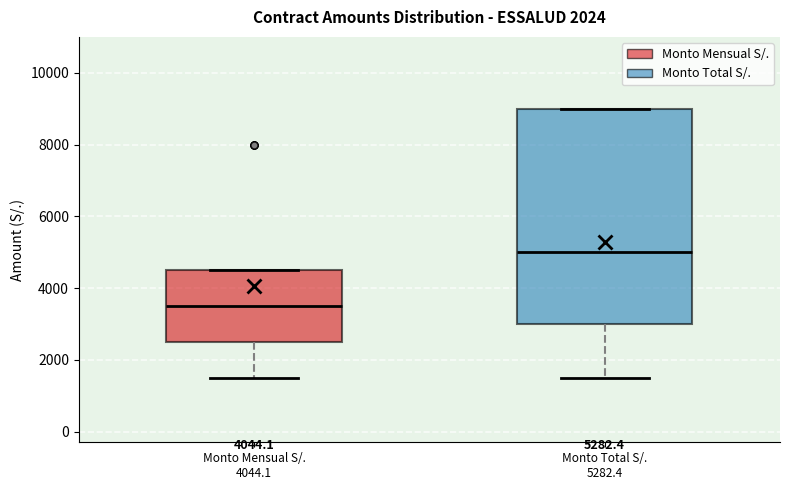

Which box's median line is the highest?

Monto Total S/. 5282.4